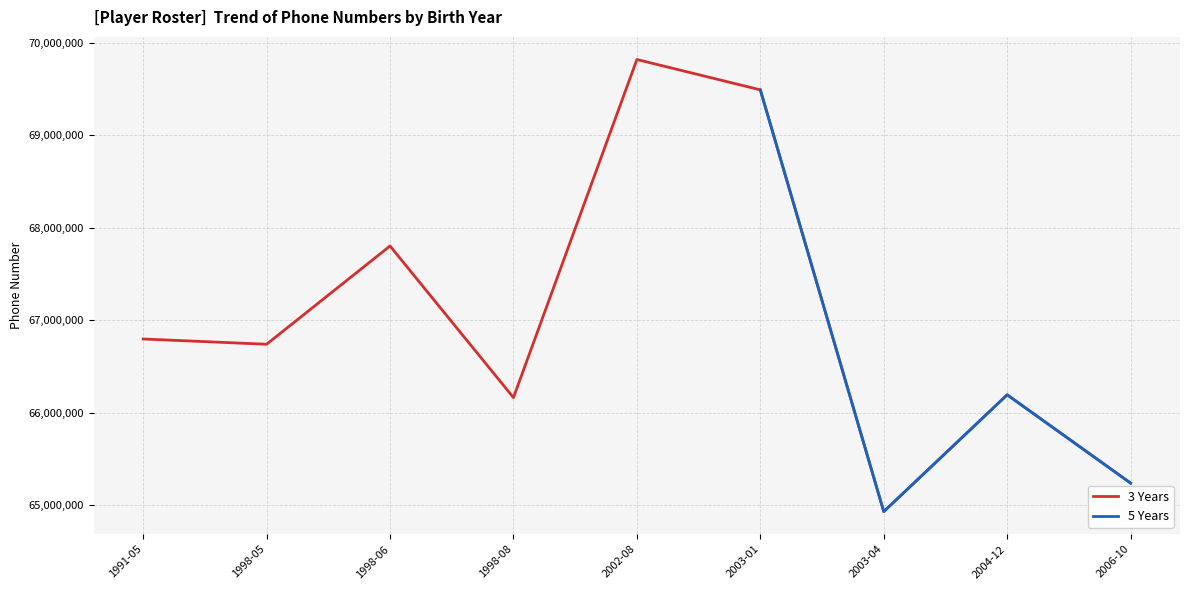

Which category has the highest value in the 3 Years series?

2002-08